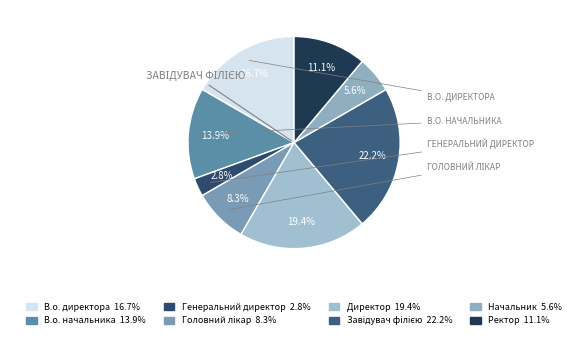

To the nearest percent, what is the combined percentage of Головний лікар and Начальник?

14%